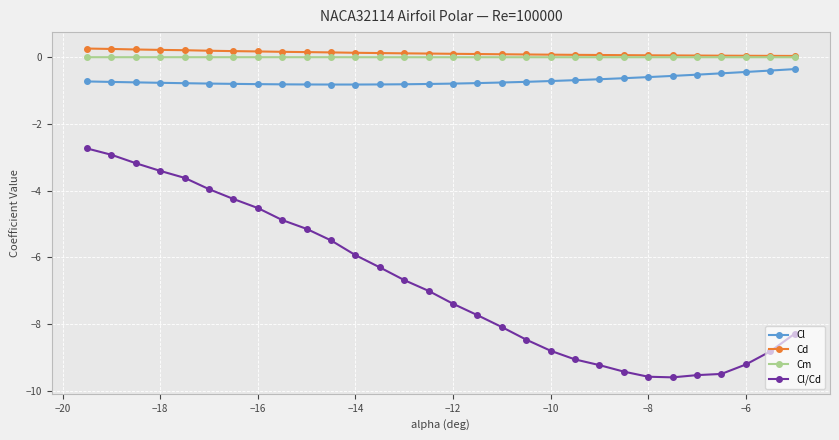

What is the highest value of the Cd series?

0.3